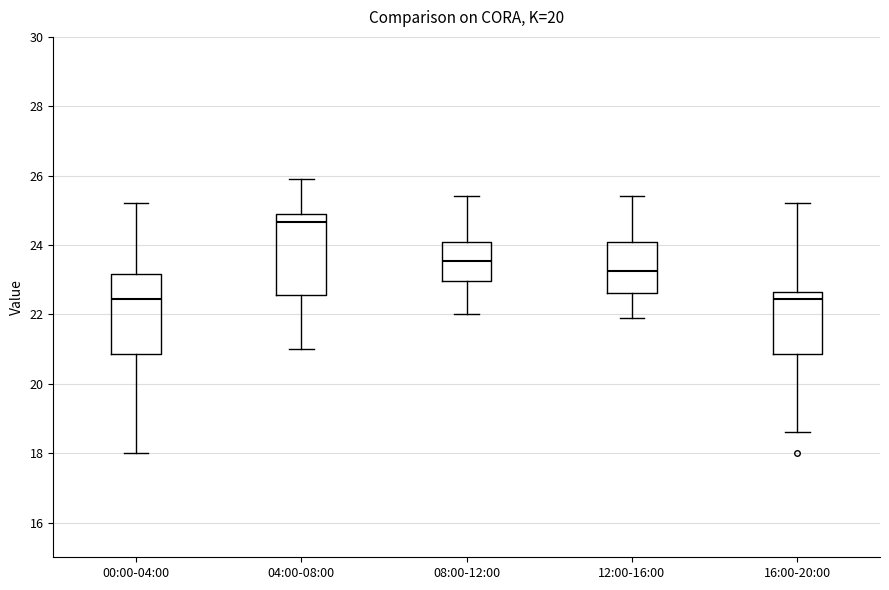

Which box has the highest median line?

04:00-08:00